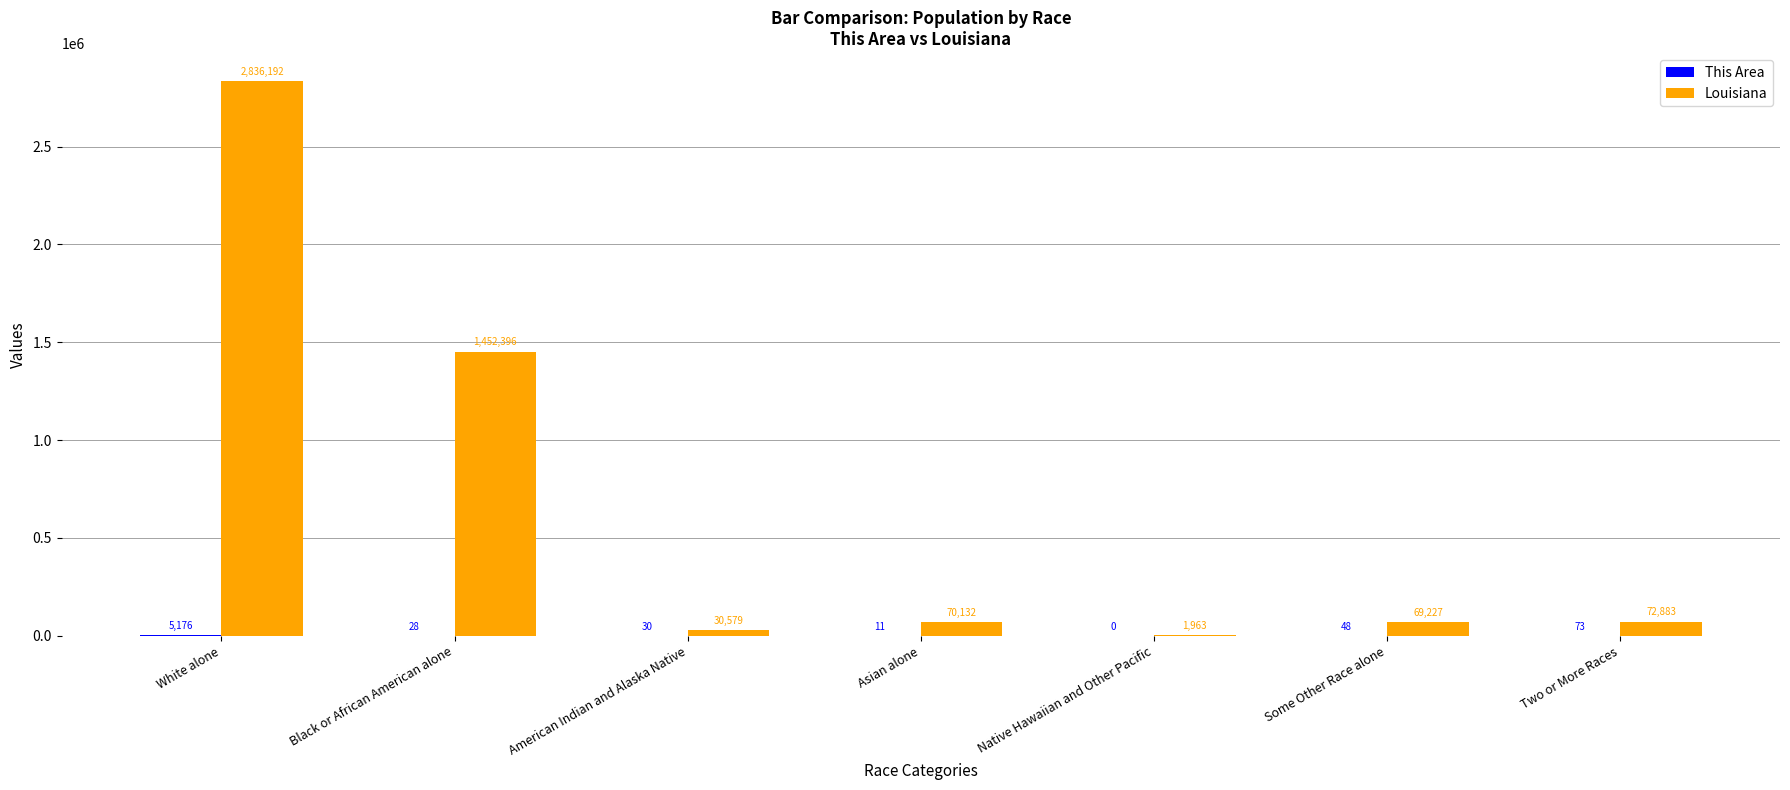

Read the Louisiana value at Black or African American alone.

1452396